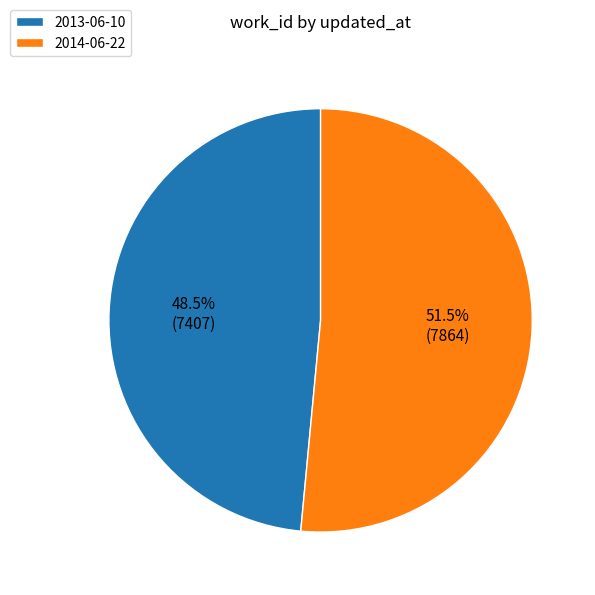

Which slice is the smallest?

2013-06-10